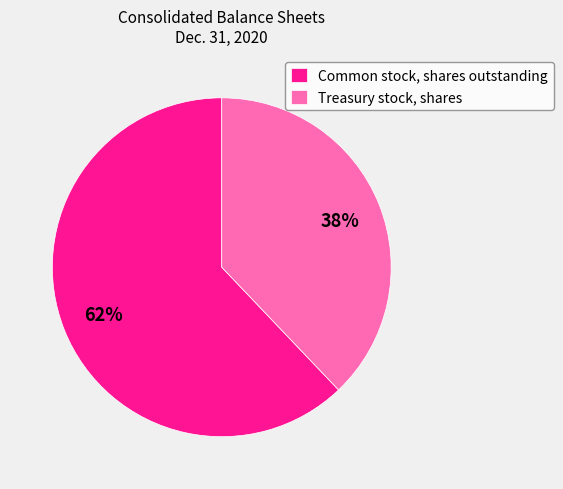

True or false: Treasury stock, shares accounts for 48% of the total.

False